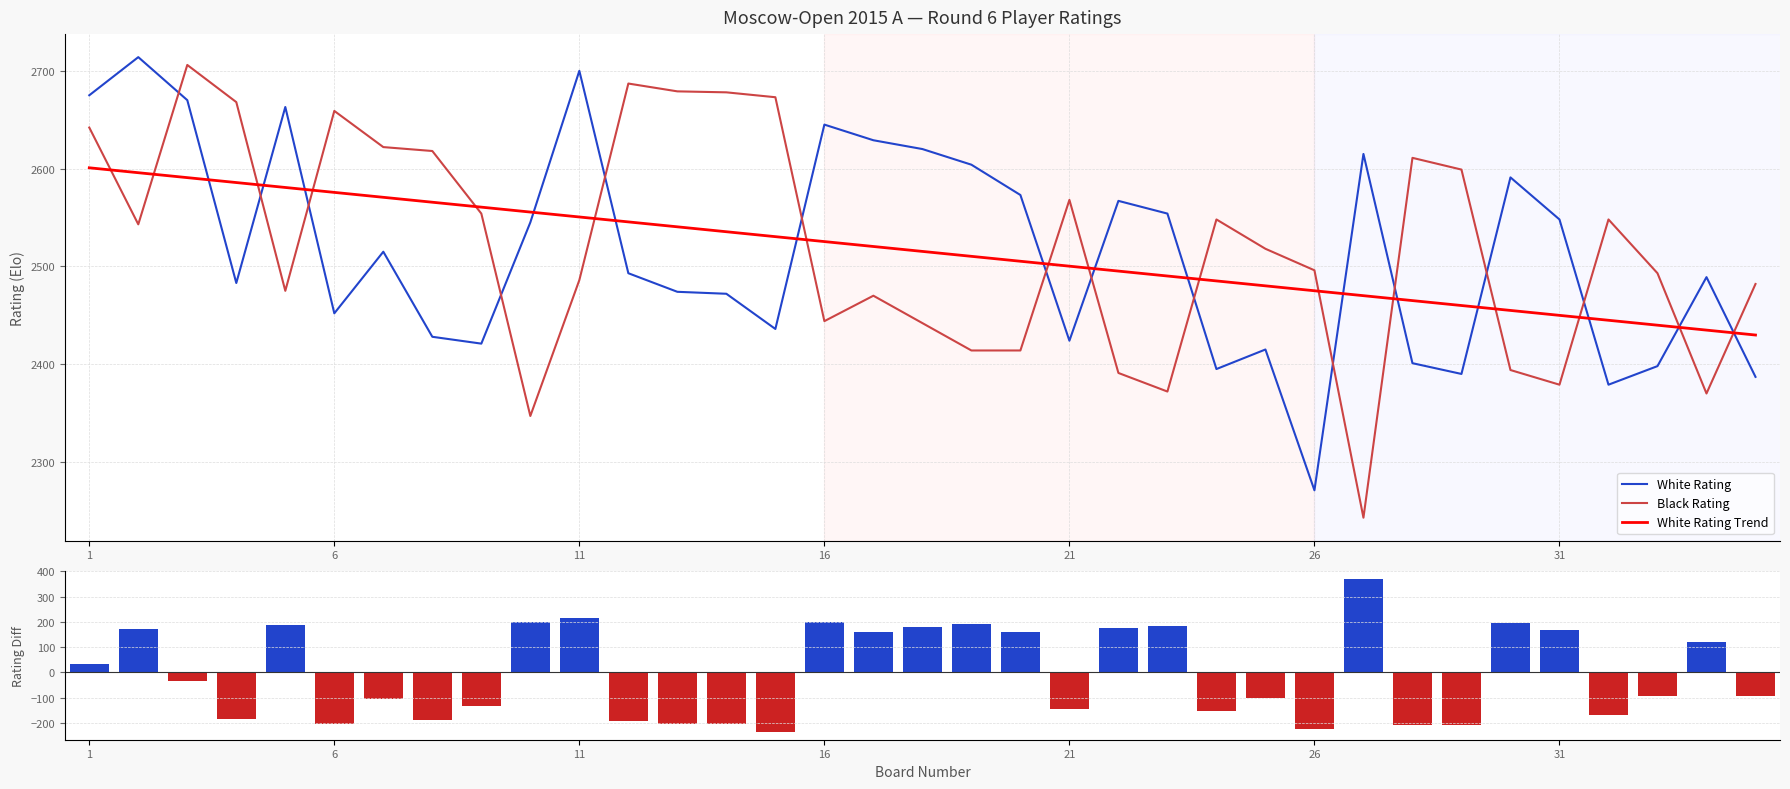

True or false: Black Rating and White Rating Trend cross at least once.

True